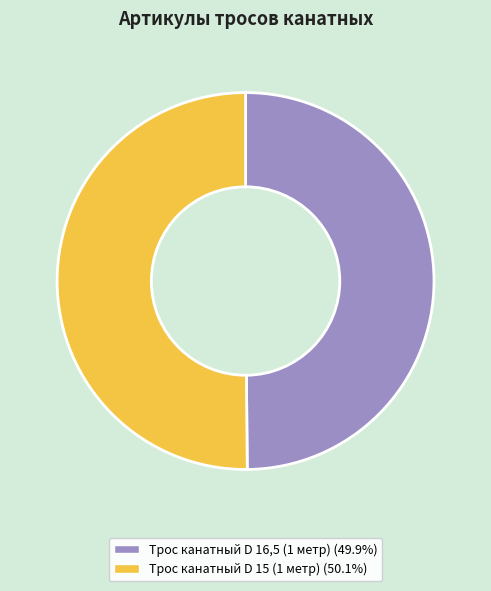

Approximately how many times larger is the value at Трос канатный D 16,5 (1 метр) compared to Трос канатный D 15 (1 метр)?

1.0